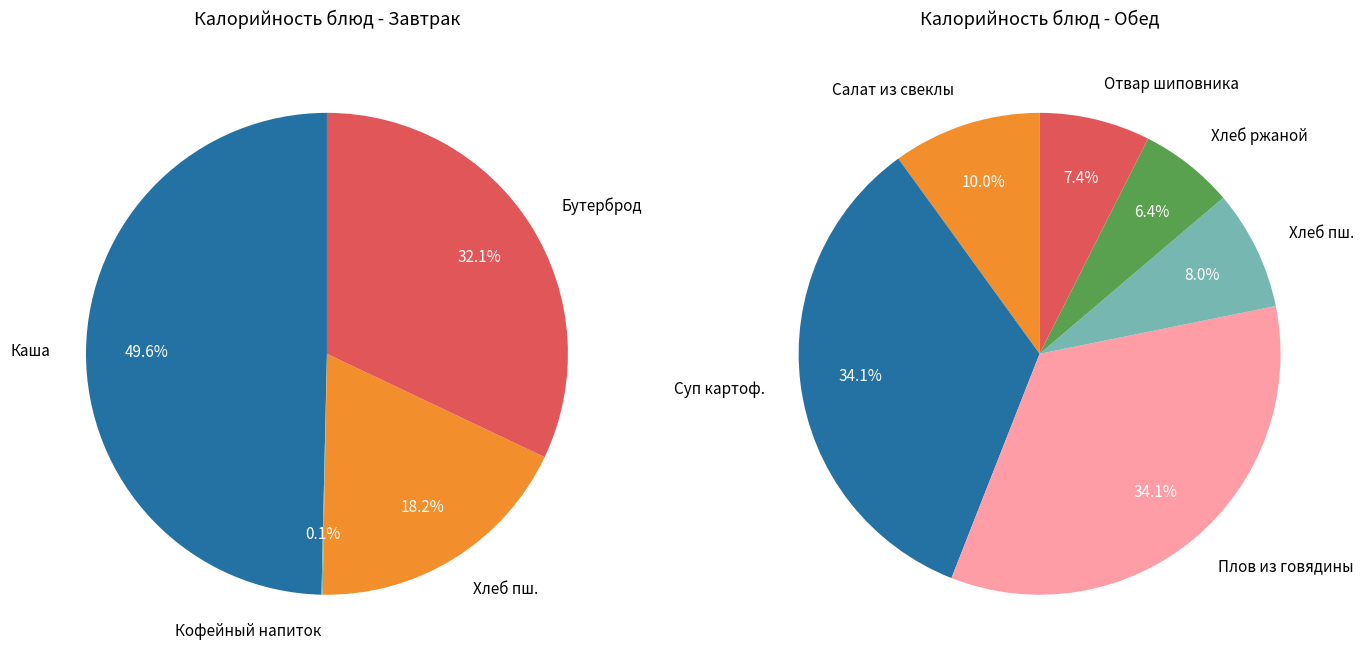

Is there a majority slice in this chart?

No